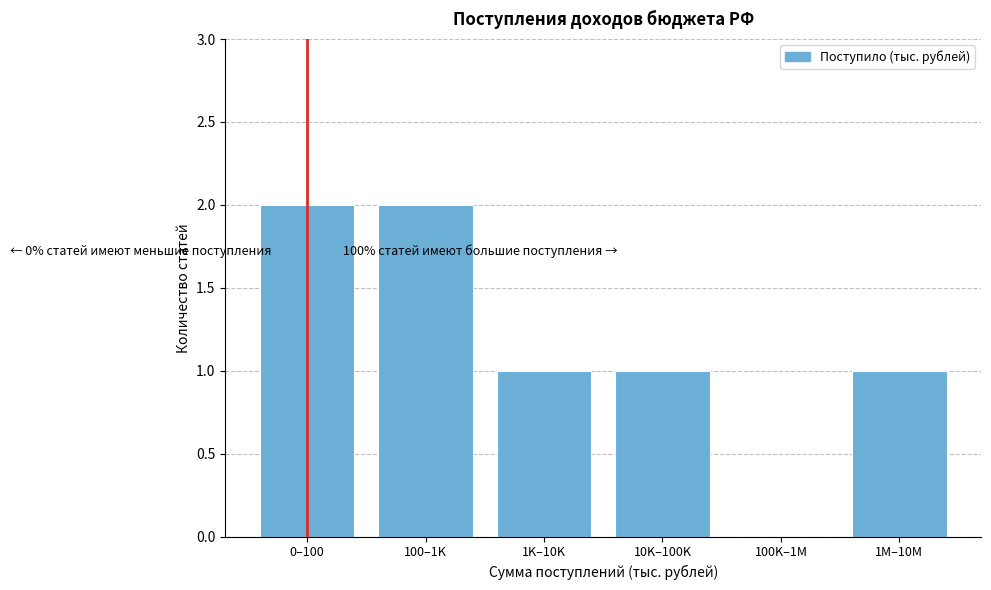

Reading left to right, list all the values displayed in this chart.

0–100=2	100–1K=2	1K–10K=1	10K–100K=1	100K–1M=0	1M–10M=1